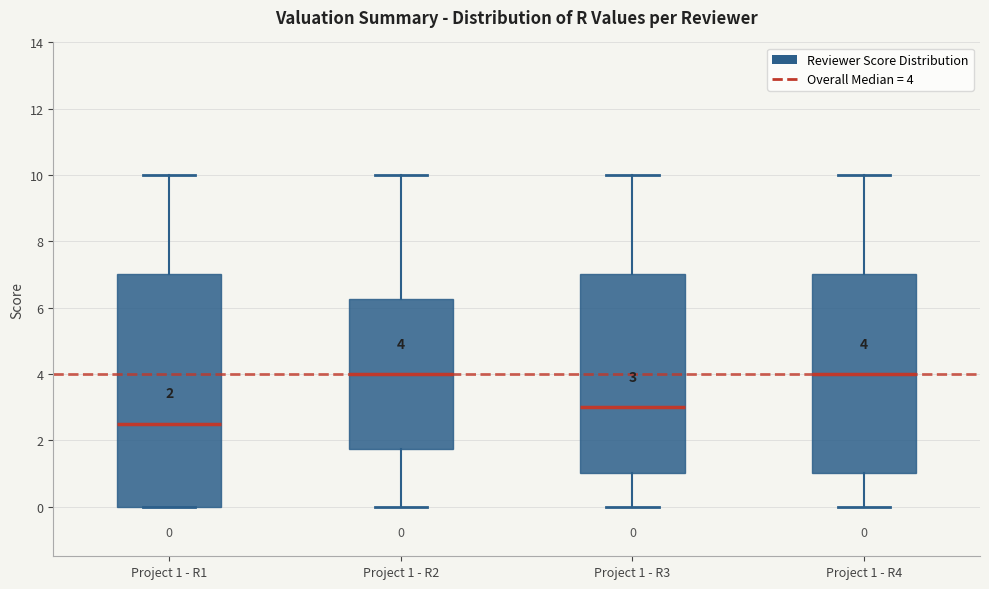

Which box's median line is the lowest?

Project 1 - R1